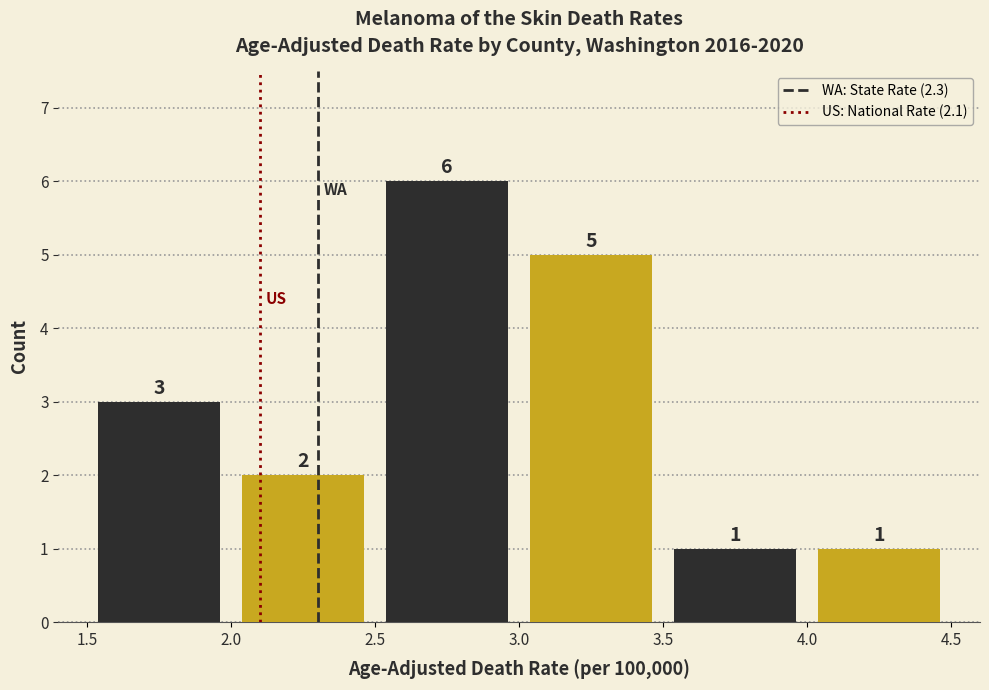

Reading left to right, list every bar in this chart as the range it spans on the x-axis followed by its height.

1.5 to 2.0: 3
2.0 to 2.5: 2
2.5 to 3.0: 6
3.0 to 3.5: 5
3.5 to 4.0: 1
4.0 to 4.5: 1